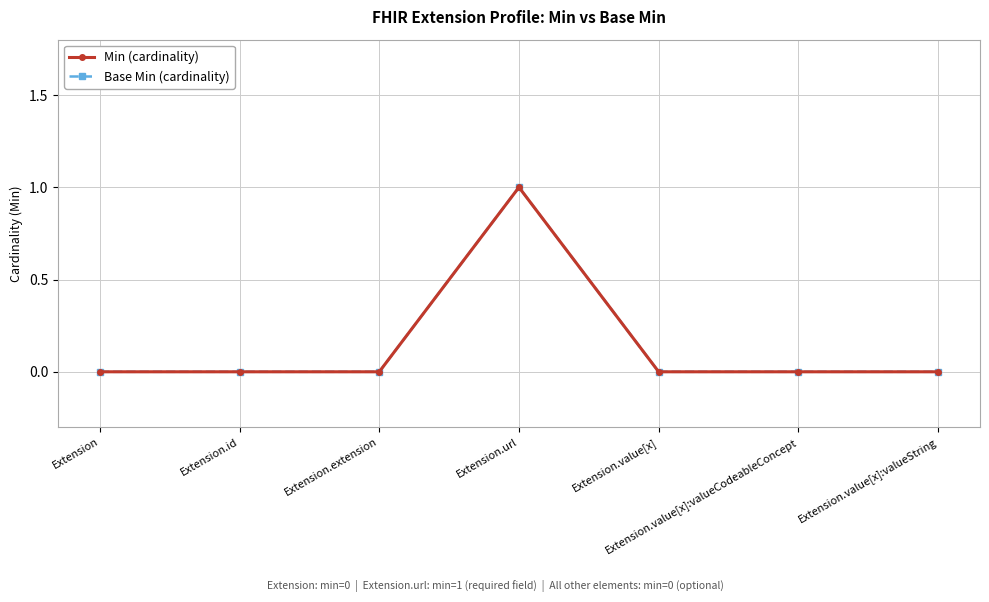

Does the chart have visible grid lines?

Yes